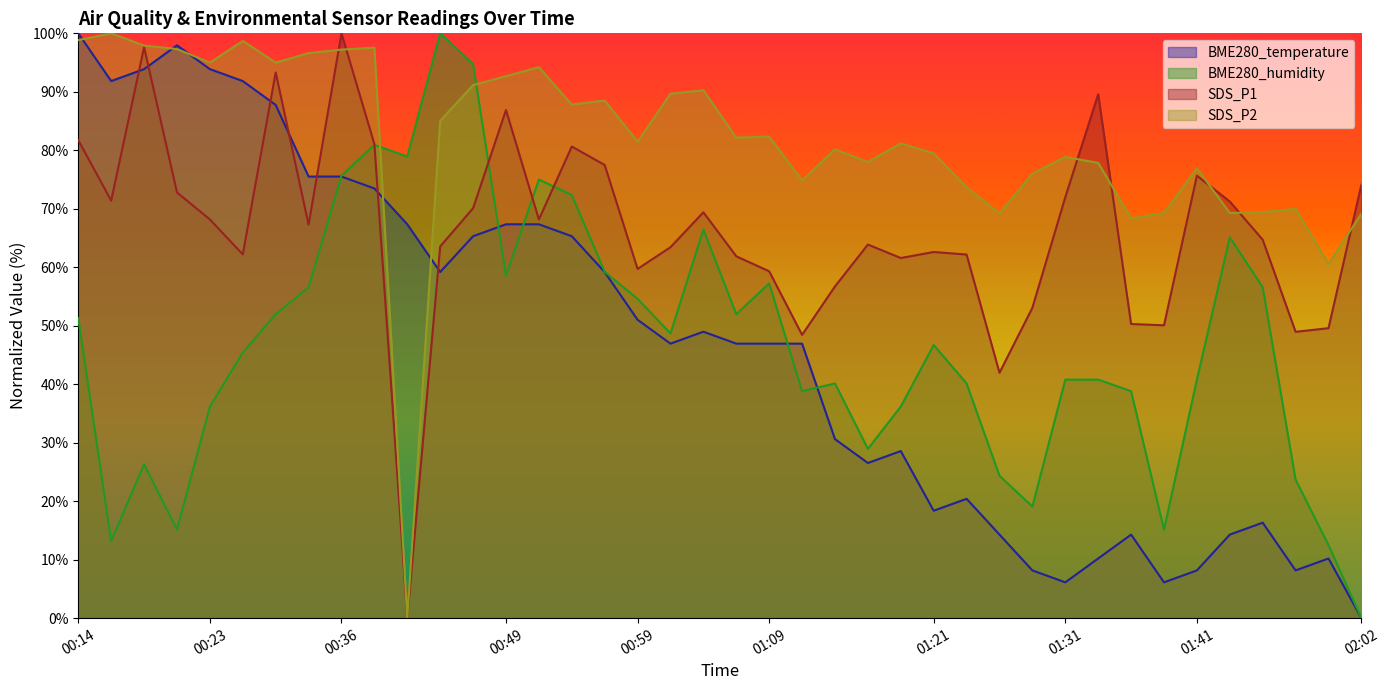

What is the difference between the highest and lowest values at 01:19?

52.6